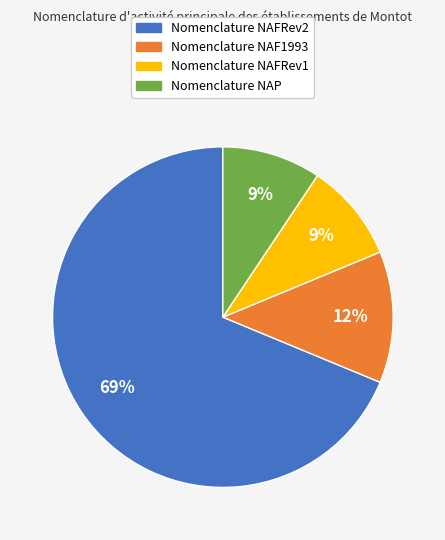

To the nearest percent, what is the average slice percentage?

25%